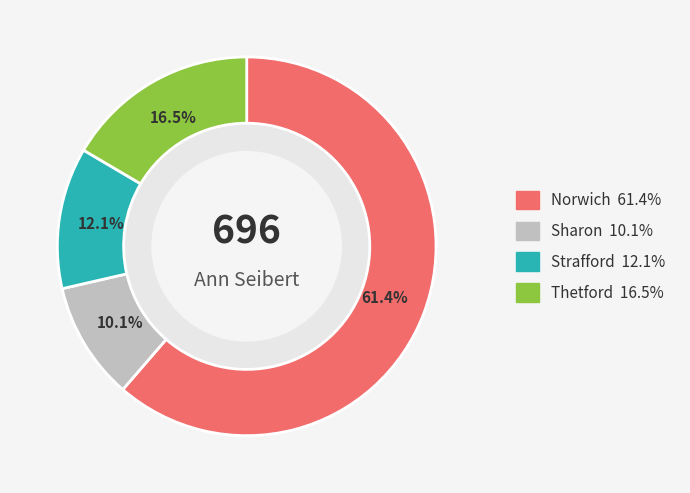

Which slice represents more than half of the pie?

Norwich